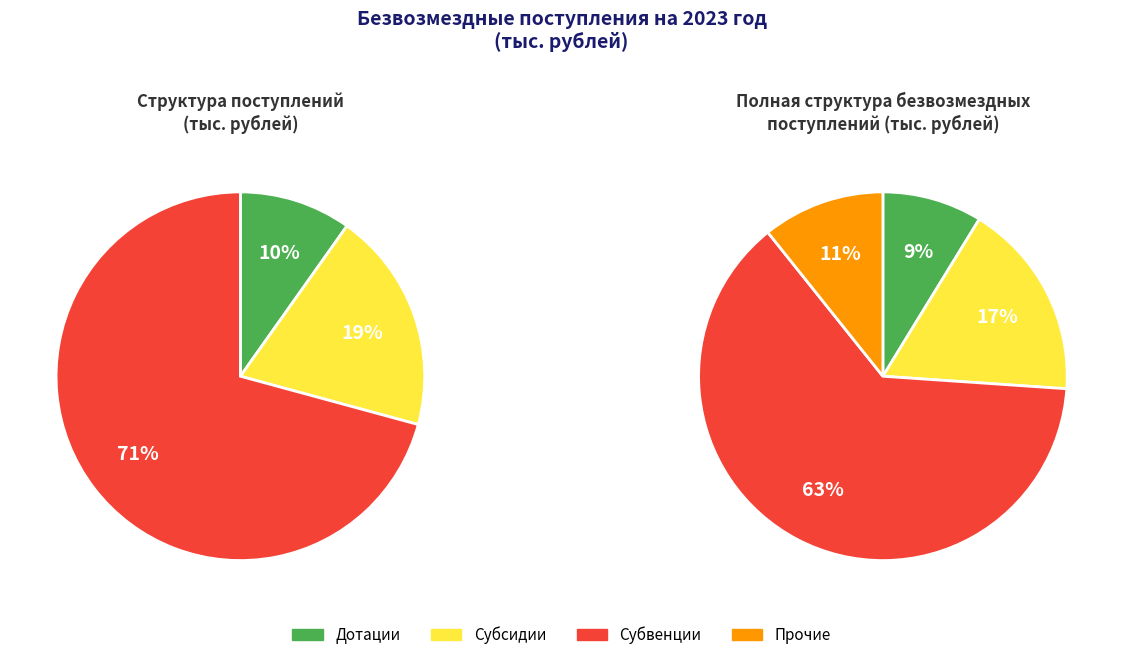

Is it true that Дотации is 1% of the pie?

False